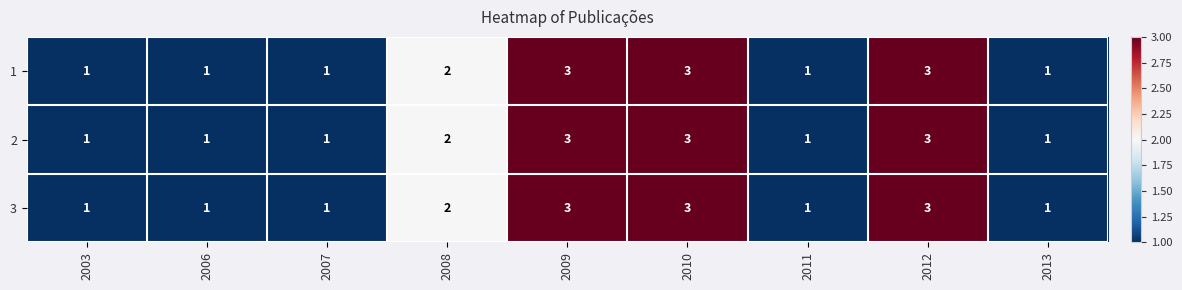

The 3 series shows 1 at 2007. True or false?

True